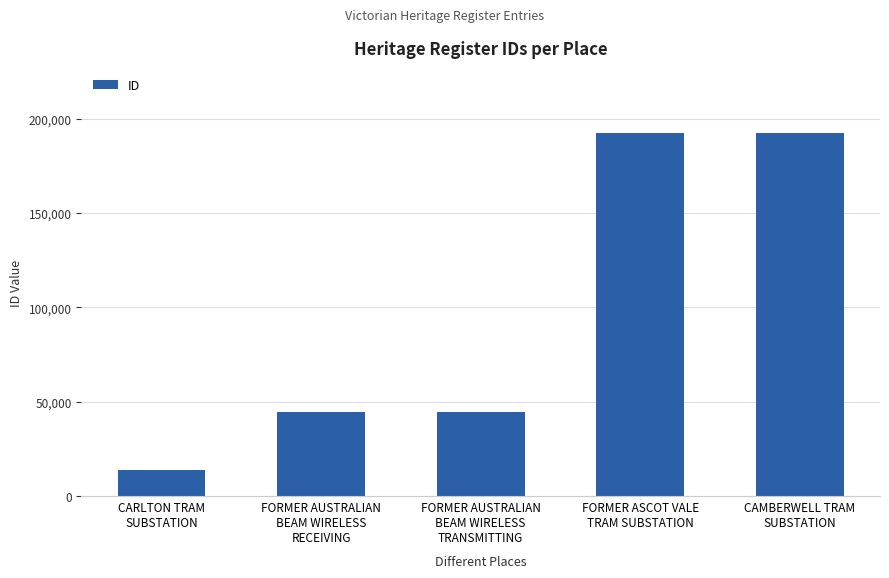

The chart shows a value of 44704 at FORMER AUSTRALIAN
BEAM WIRELESS
TRANSMITTING. True or false?

True